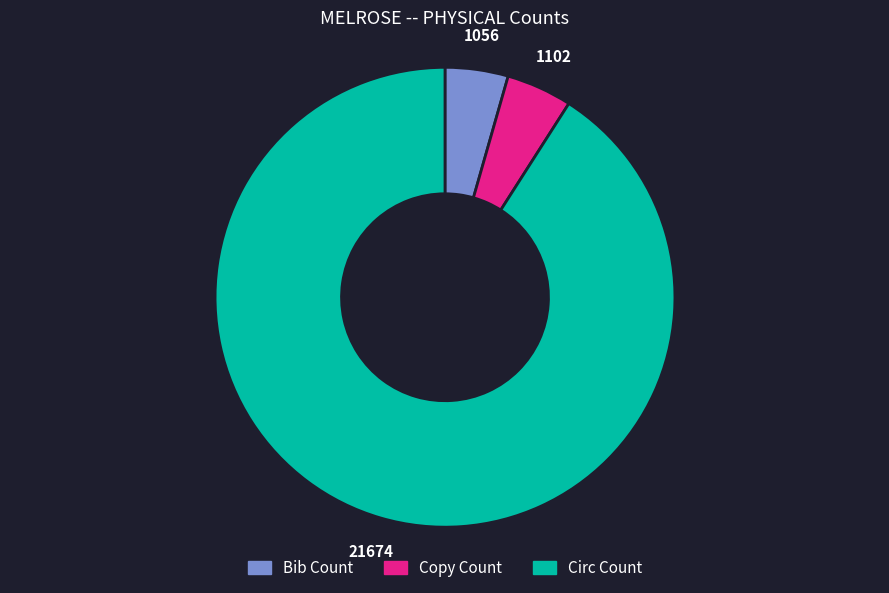

What is the ratio of the value at Circ Count to the value at Bib Count?

20.5